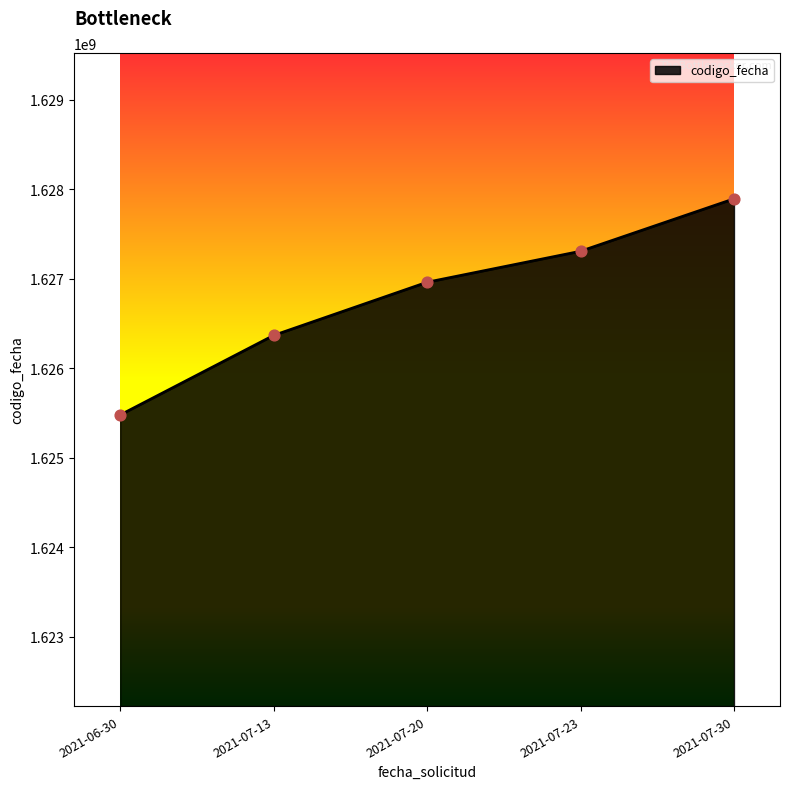

Between 2021-07-20 and 2021-07-30, which is larger?

2021-07-30